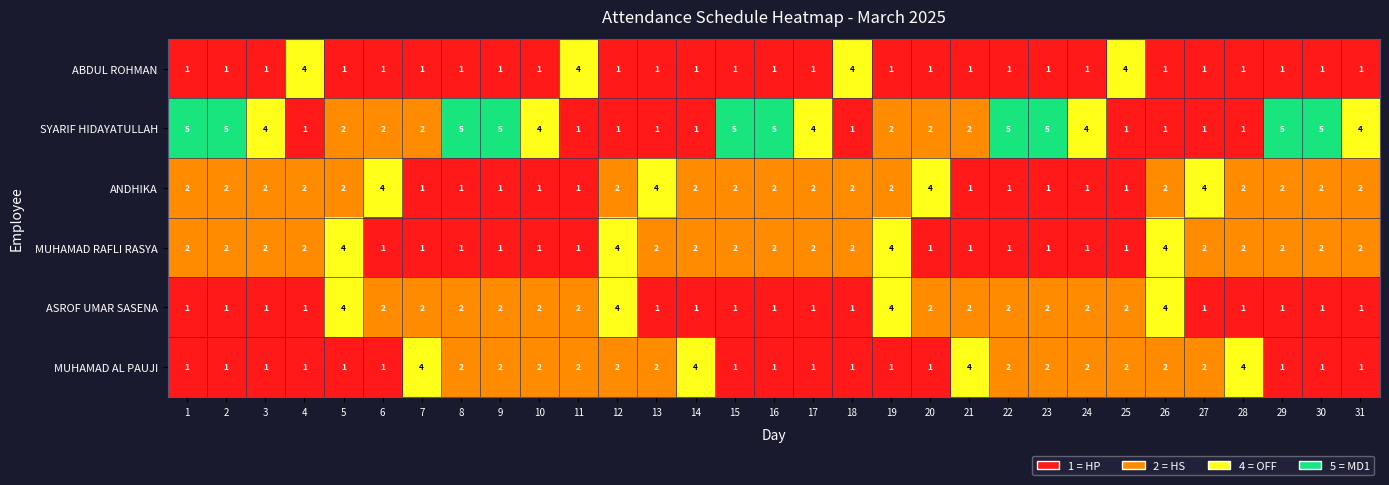

Reading left to right, extract all data points from this chart.

ABDUL ROHMAN: 1=1	2=1	3=1	4=4	5=1	6=1	7=1	8=1	9=1	10=1	11=4	12=1	13=1	14=1	15=1	16=1	17=1	18=4	19=1	20=1	21=1	22=1	23=1	24=1	25=4	26=1	27=1	28=1	29=1	30=1	31=1
SYARIF HIDAYATULLAH: 1=5	2=5	3=4	4=1	5=2	6=2	7=2	8=5	9=5	10=4	11=1	12=1	13=1	14=1	15=5	16=5	17=4	18=1	19=2	20=2	21=2	22=5	23=5	24=4	25=1	26=1	27=1	28=1	29=5	30=5	31=4
ANDHIKA: 1=2	2=2	3=2	4=2	5=2	6=4	7=1	8=1	9=1	10=1	11=1	12=2	13=4	14=2	15=2	16=2	17=2	18=2	19=2	20=4	21=1	22=1	23=1	24=1	25=1	26=2	27=4	28=2	29=2	30=2	31=2
MUHAMAD RAFLI RASYA: 1=2	2=2	3=2	4=2	5=4	6=1	7=1	8=1	9=1	10=1	11=1	12=4	13=2	14=2	15=2	16=2	17=2	18=2	19=4	20=1	21=1	22=1	23=1	24=1	25=1	26=4	27=2	28=2	29=2	30=2	31=2
ASROF UMAR SASENA: 1=1	2=1	3=1	4=1	5=4	6=2	7=2	8=2	9=2	10=2	11=2	12=4	13=1	14=1	15=1	16=1	17=1	18=1	19=4	20=2	21=2	22=2	23=2	24=2	25=2	26=4	27=1	28=1	29=1	30=1	31=1
MUHAMAD AL PAUJI: 1=1	2=1	3=1	4=1	5=1	6=1	7=4	8=2	9=2	10=2	11=2	12=2	13=2	14=4	15=1	16=1	17=1	18=1	19=1	20=1	21=4	22=2	23=2	24=2	25=2	26=2	27=2	28=4	29=1	30=1	31=1